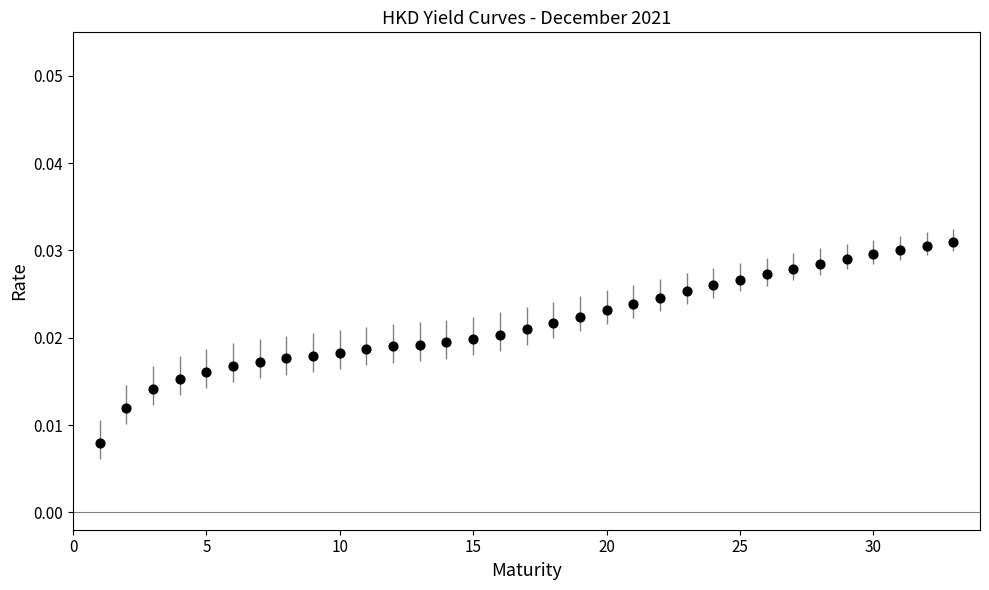

What is the range of X values (max minus min)?

32.0